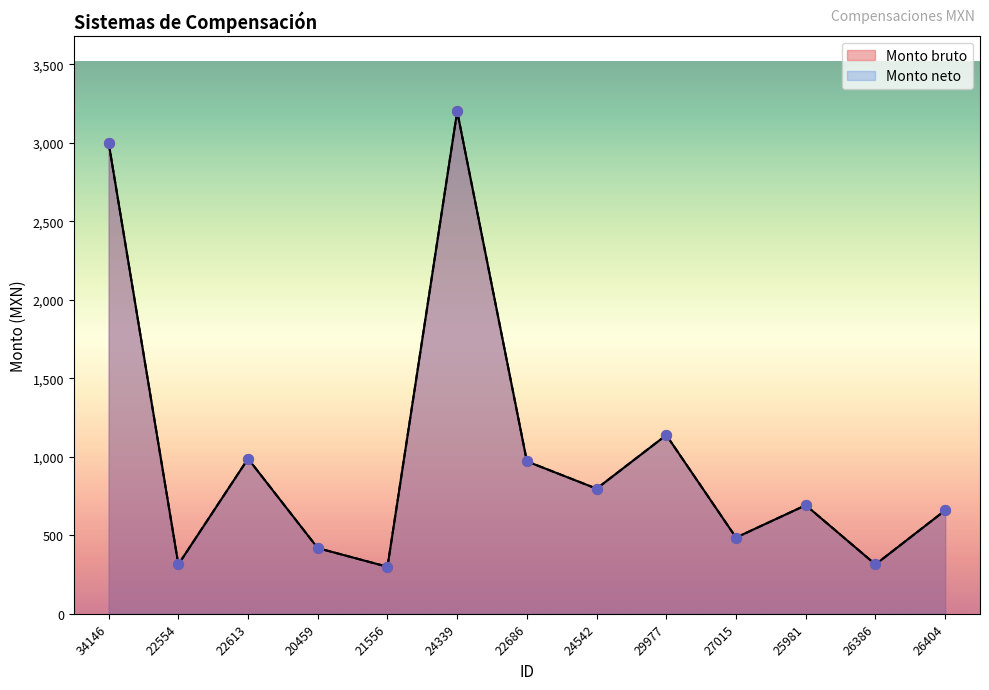

Which series reaches the minimum Y coordinate?

Monto bruto